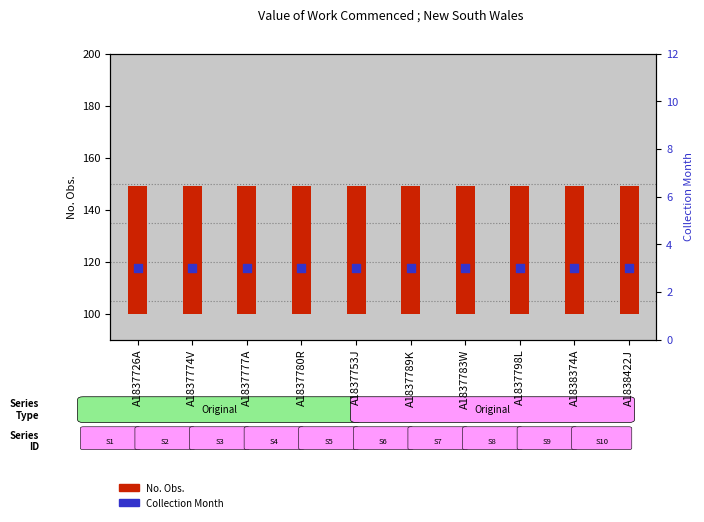

Which series has the largest Y range (max minus min)?

No. Obs.